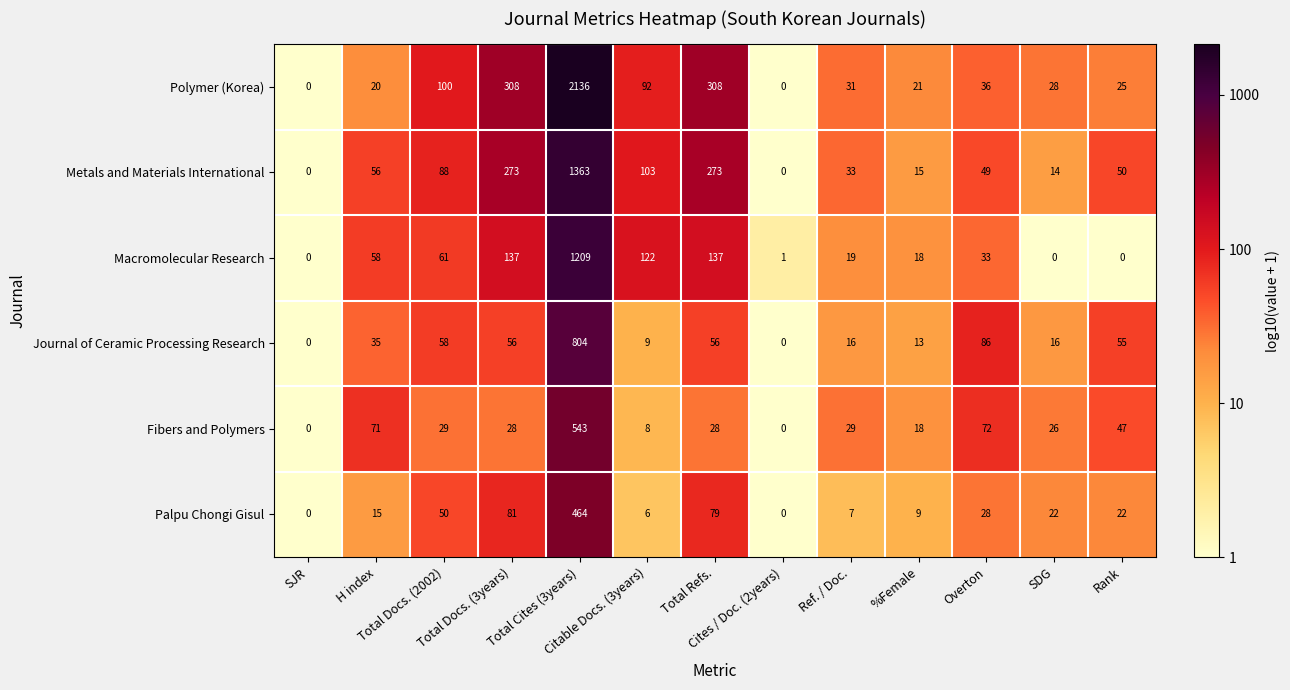

What is the sum of all Journal of Ceramic Processing Research values?

1204